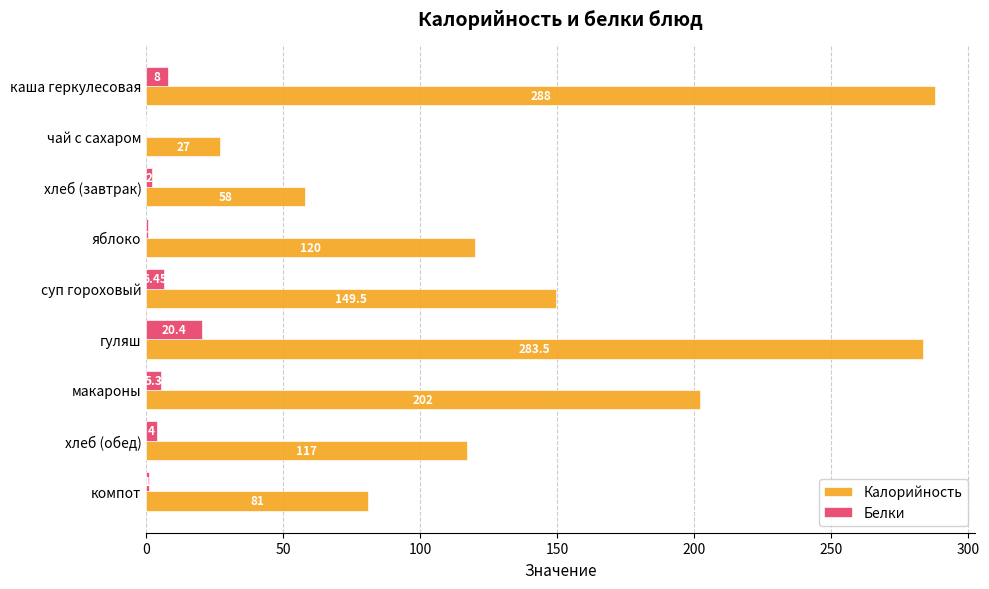

Between яблоко and гуляш, which series saw the biggest shift?

Калорийность